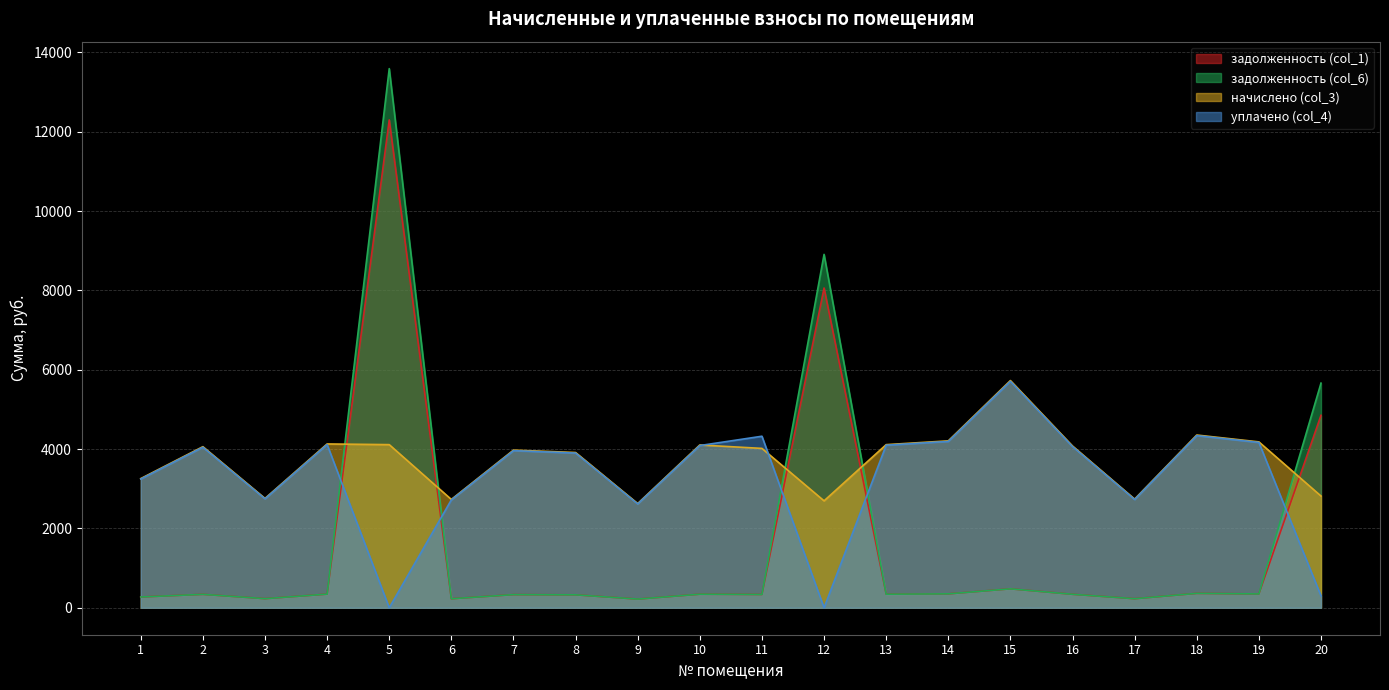

What is the average value of the начислено (col_3) series?

3729.9